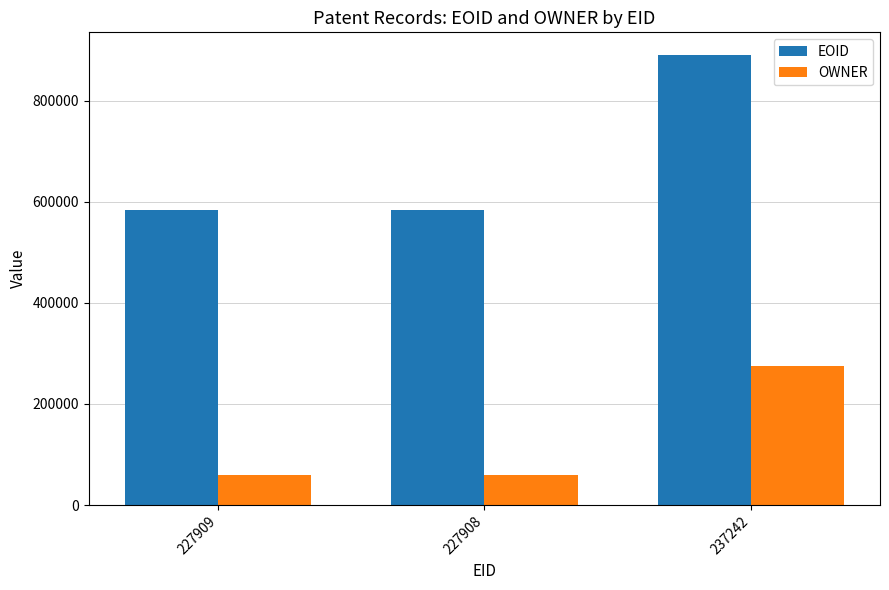

Which category has the highest value in the OWNER series?

237242